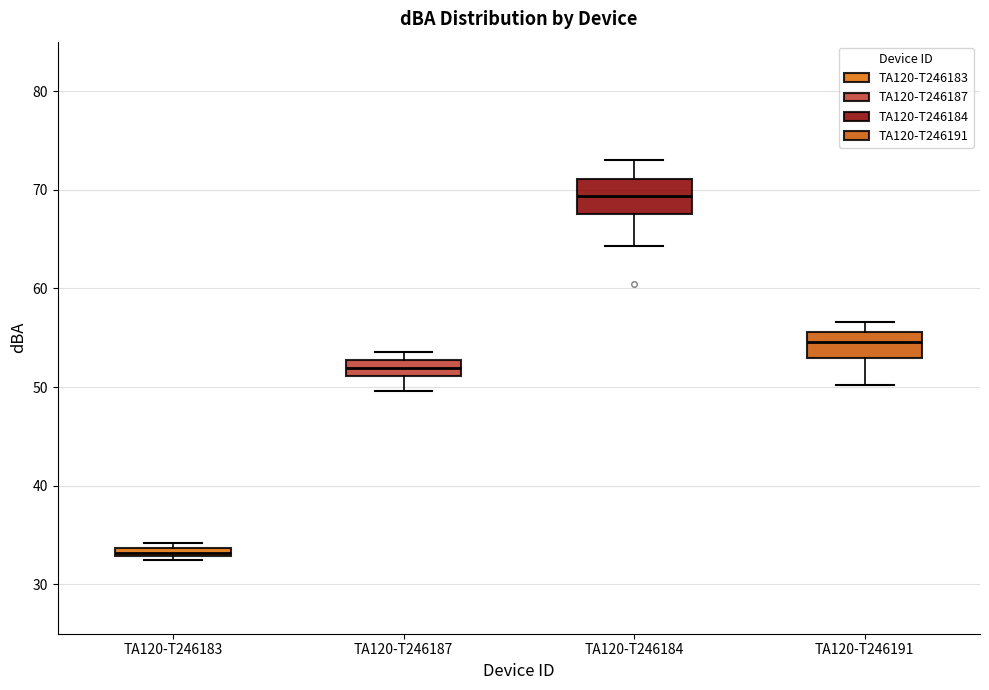

Which box's median line is the highest?

TA120-T246184